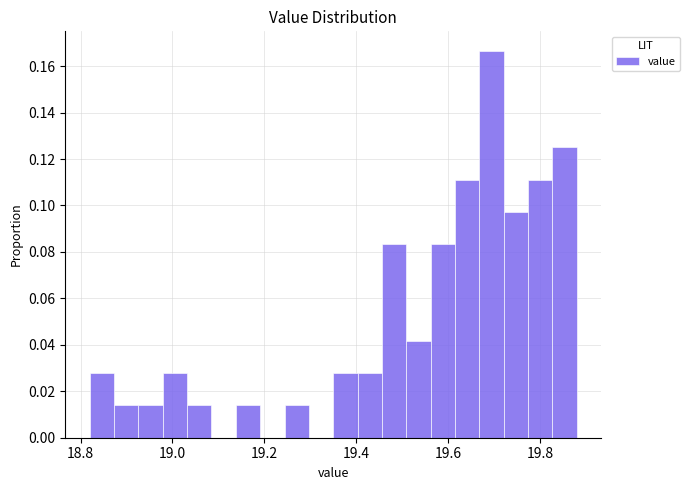

Read against the x-axis, roughly where is the centre of the tallest bar?

19.70